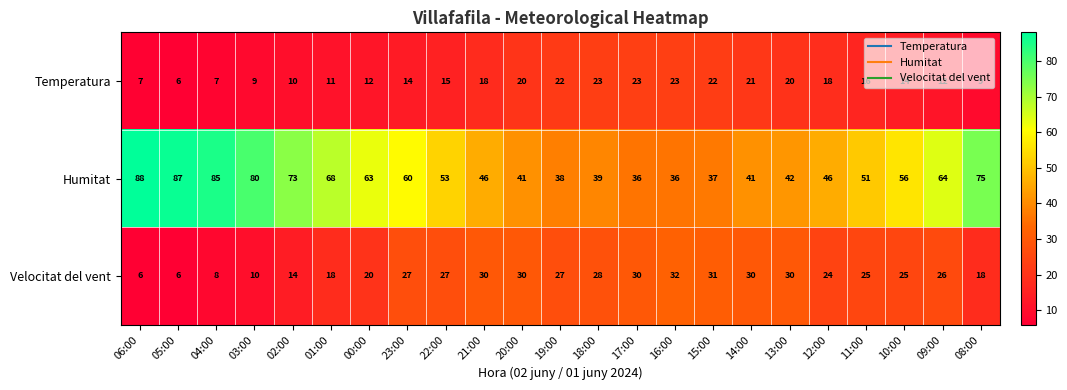

True or false: Humitat has a value of 60 at 23:00.

True